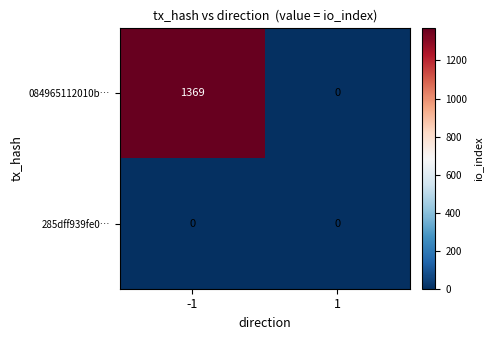

How many series are shown in this chart?

2